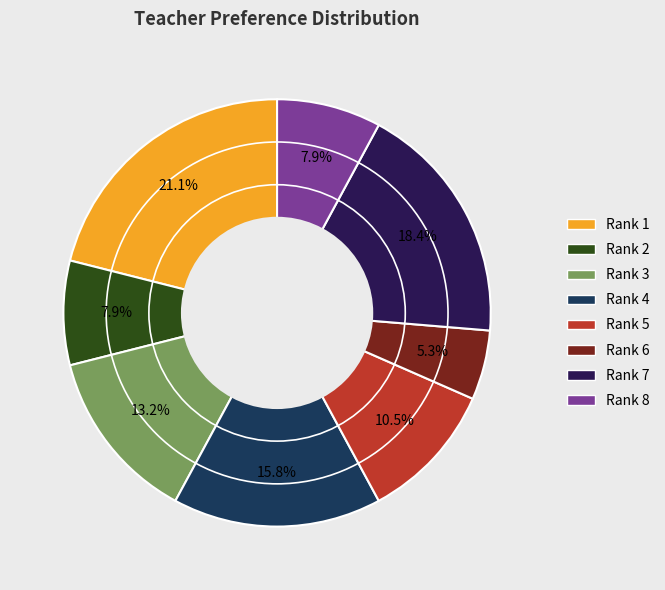

Is there any slice that represents more than half of the pie?

No